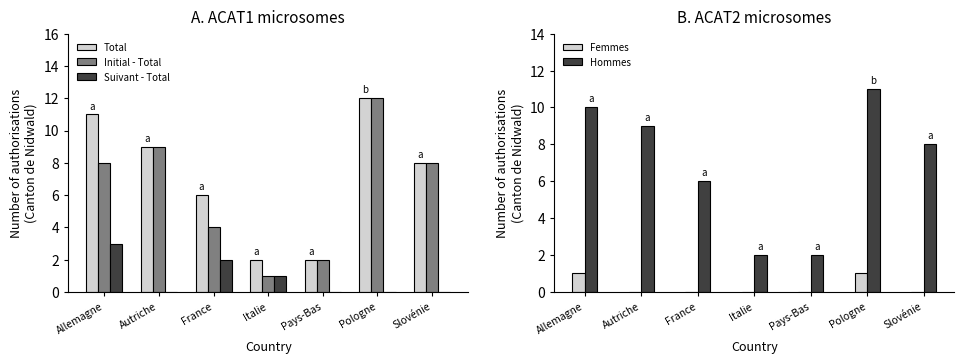

Reading right to left, transcribe all the data shown in this chart.

Total: Slovénie=8	Pologne=12	Pays-Bas=2	Italie=2	France=6	Autriche=9	Allemagne=11
Initial - Total: Slovénie=8	Pologne=12	Pays-Bas=2	Italie=1	France=4	Autriche=9	Allemagne=8
Suivant - Total: Slovénie=0	Pologne=0	Pays-Bas=0	Italie=1	France=2	Autriche=0	Allemagne=3
Femmes: Slovénie=0	Pologne=1	Pays-Bas=0	Italie=0	France=0	Autriche=0	Allemagne=1
Hommes: Slovénie=8	Pologne=11	Pays-Bas=2	Italie=2	France=6	Autriche=9	Allemagne=10